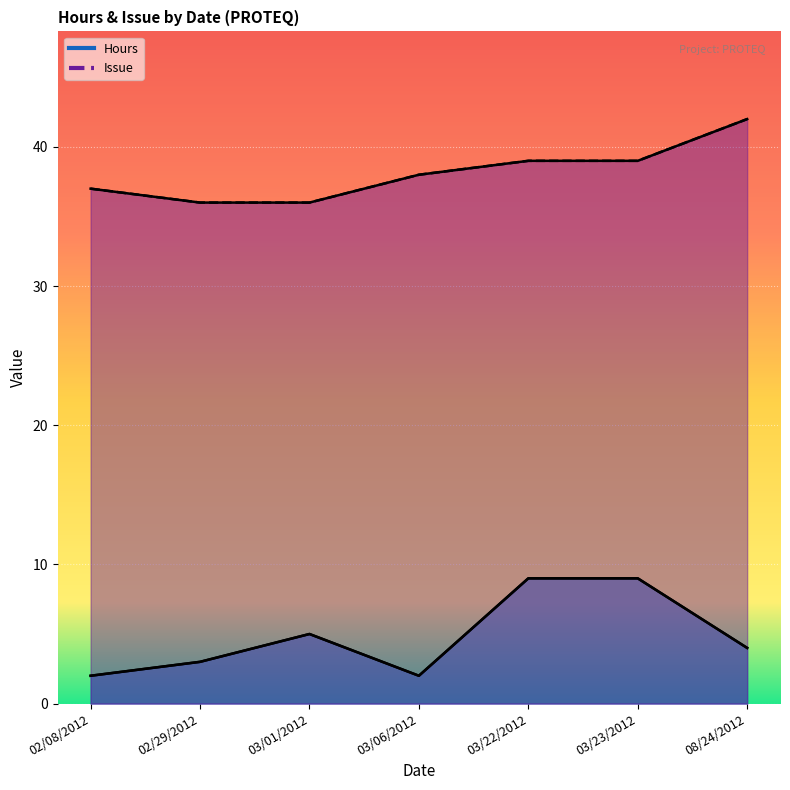

At which label does Hours first exceed 4?

03/01/2012